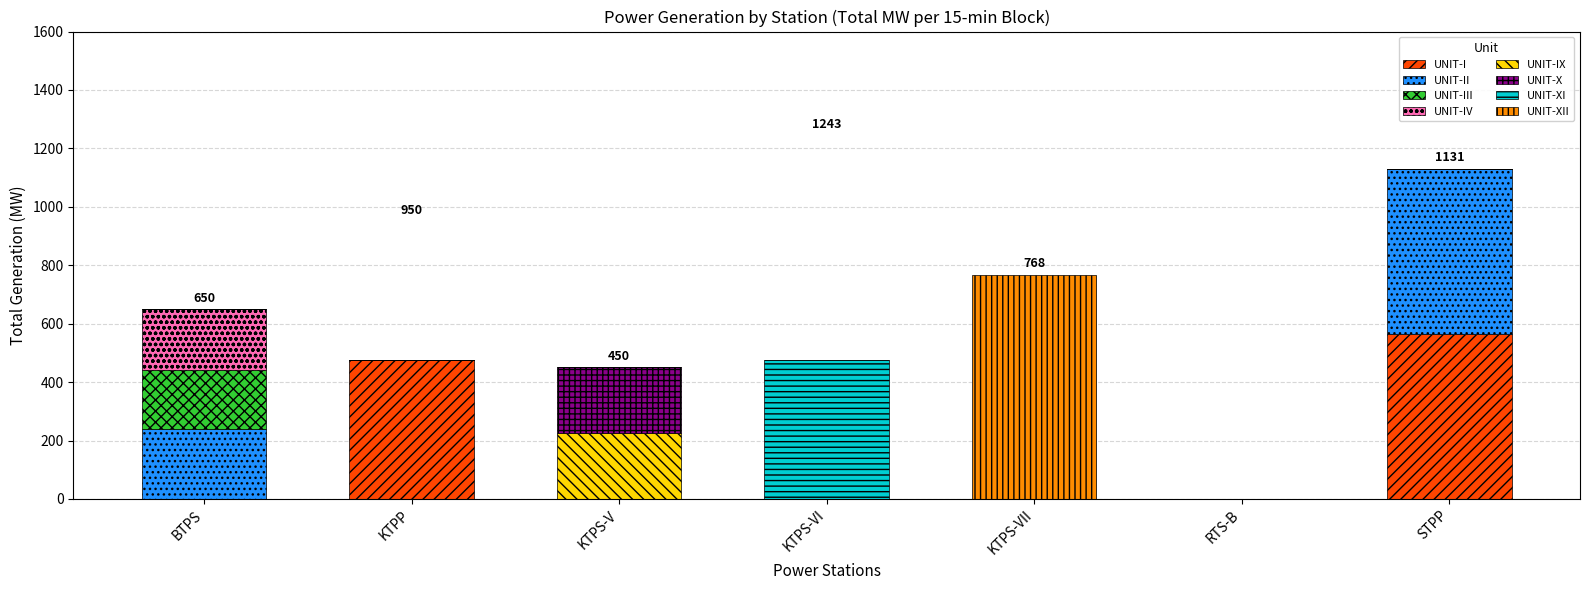

Does the chart contain stacked bars?

Yes